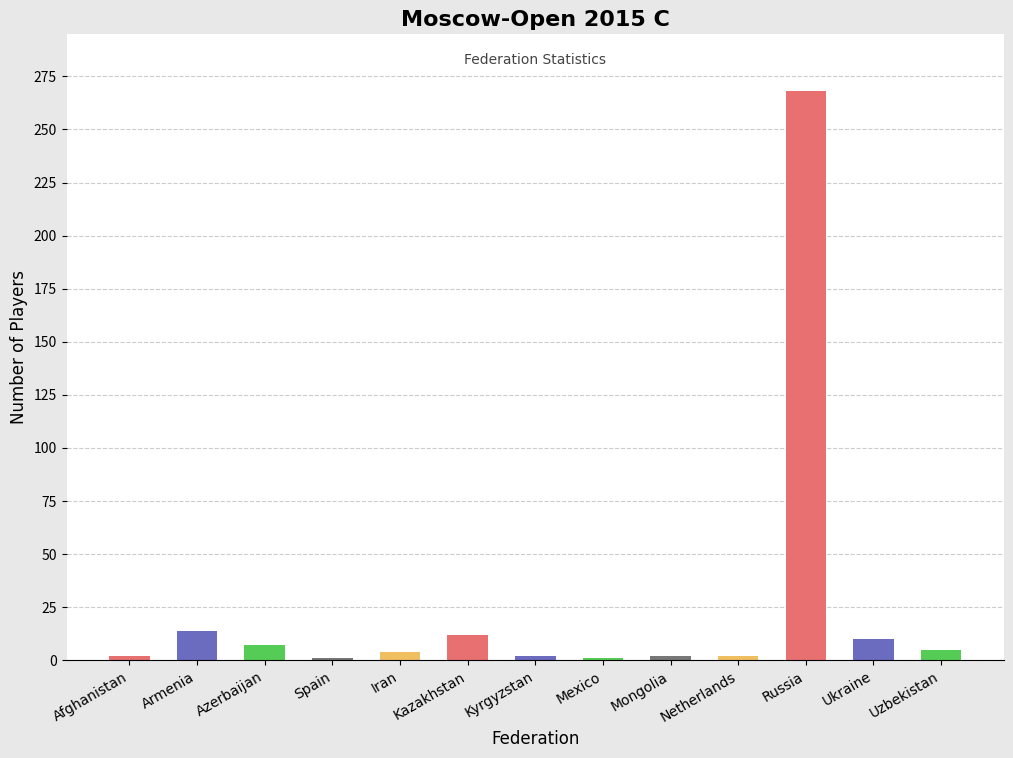

What is the value of the 4th bar from the left?

1